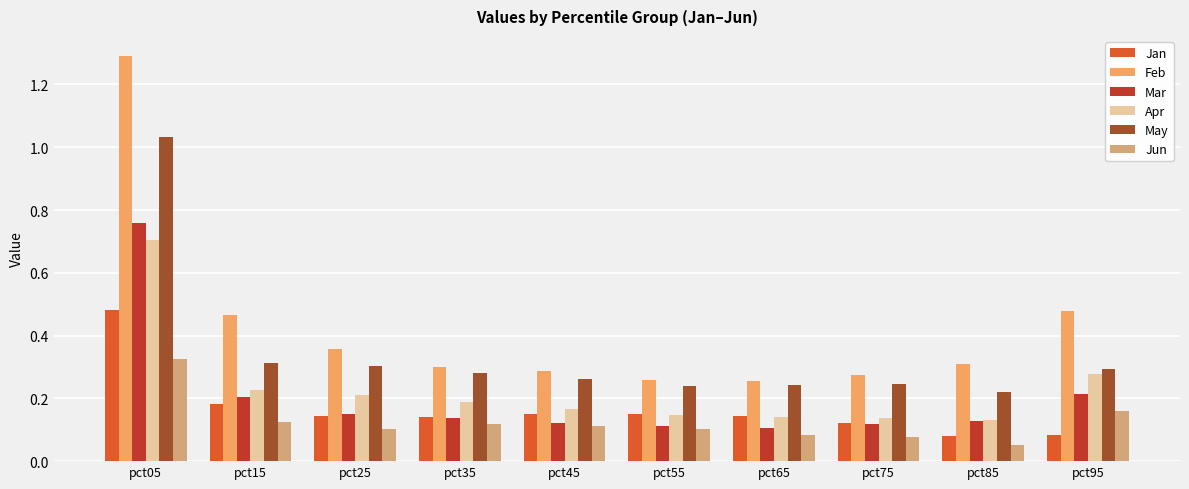

Which series has the widest spread of values?

Feb